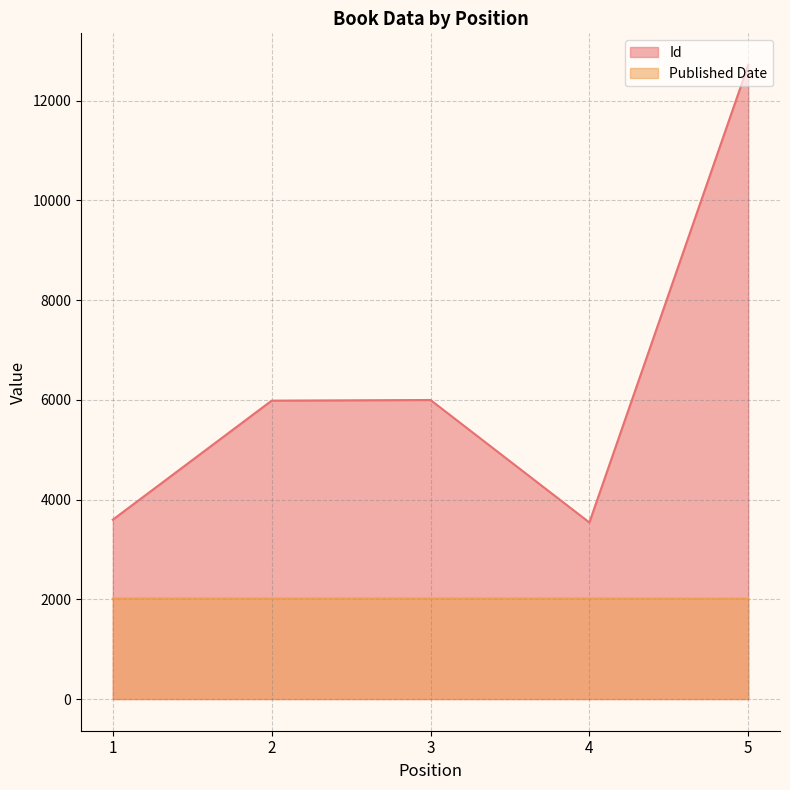

What is the difference between the maximum and second lowest values in the Id series?

9120